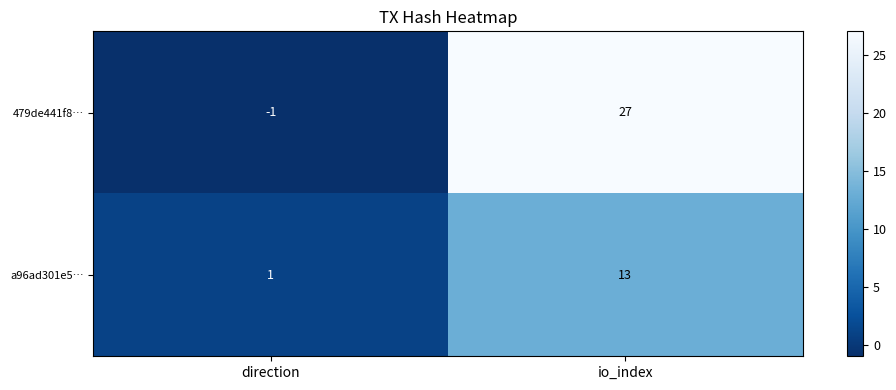

Rank the series at io_index from highest to lowest value.

479de441f8…, a96ad301e5…